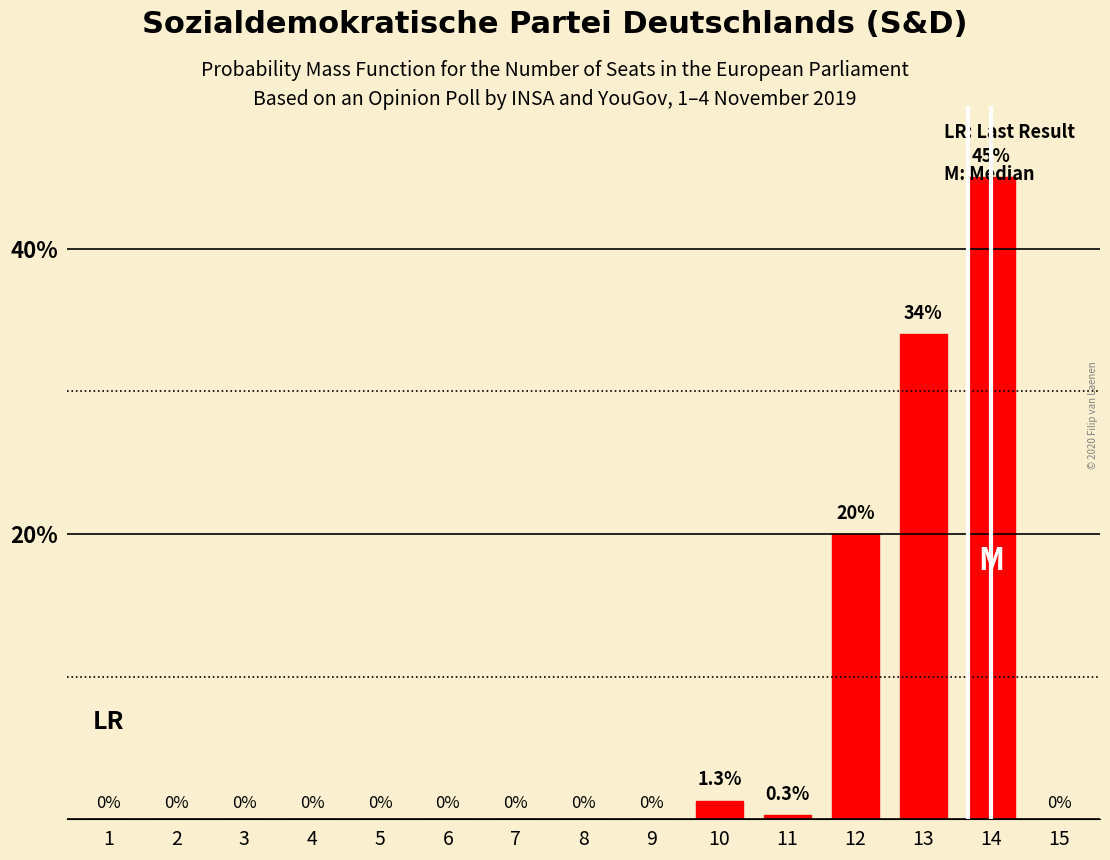

Reading left to right, list all the values displayed in this chart.

1=0.0	2=0.0	3=0.0	4=0.0	5=0.0	6=0.0	7=0.0	8=0.0	9=0.0	10=1.3	11=0.3	12=20.0	13=34.0	14=45.0	15=0.0